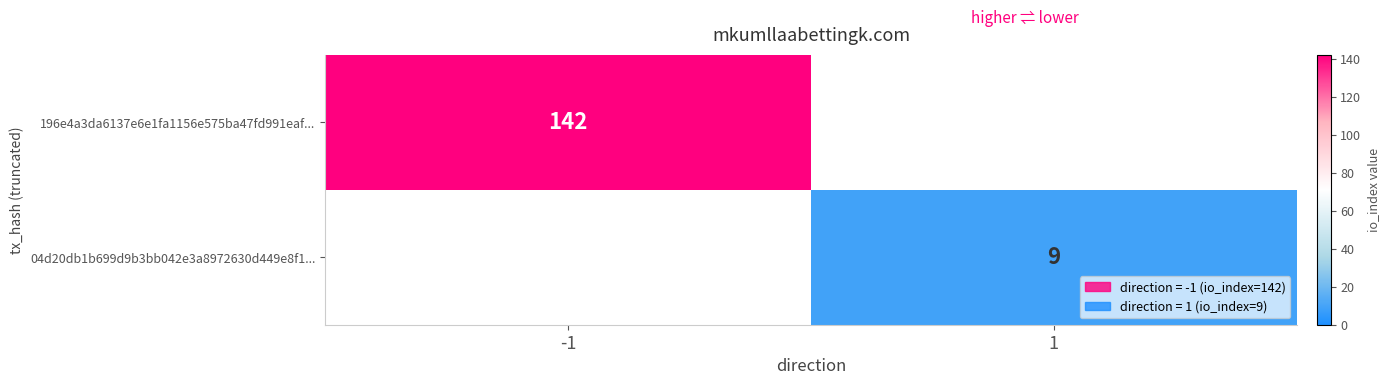

Is it true that 04d20db1b699d9b3bb042e3a8972630d449e8f1... equals 9 at 1?

True